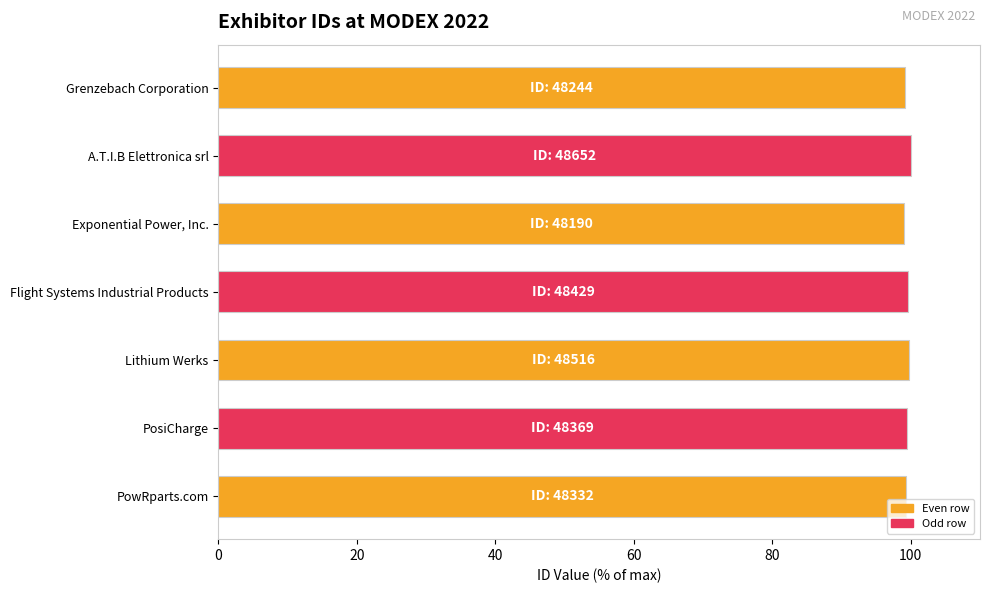

Rank the categories by value from highest to lowest.

A.T.I.B Elettronica srl, Lithium Werks, Flight Systems Industrial Products, PosiCharge, PowRparts.com, Grenzebach Corporation, Exponential Power, Inc.